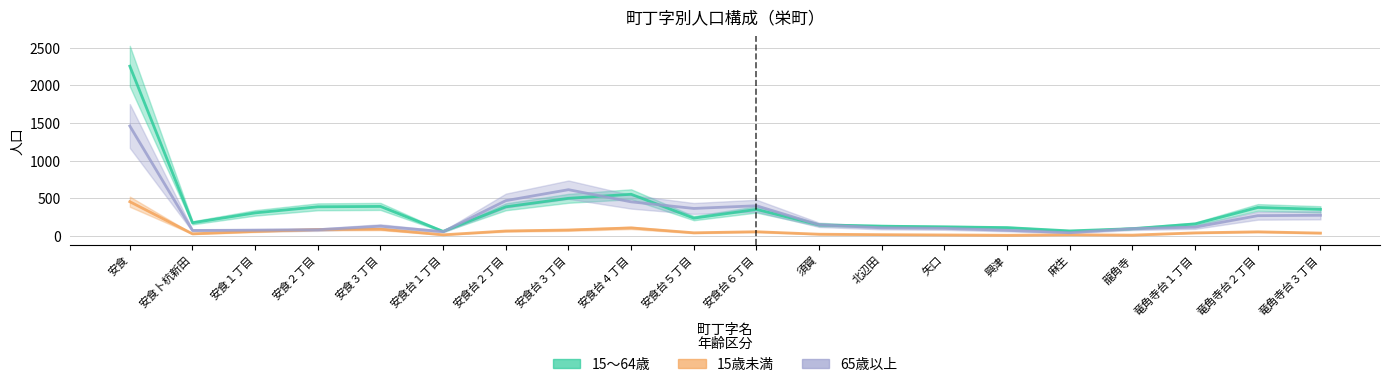

How many lines are shown in the chart?

3